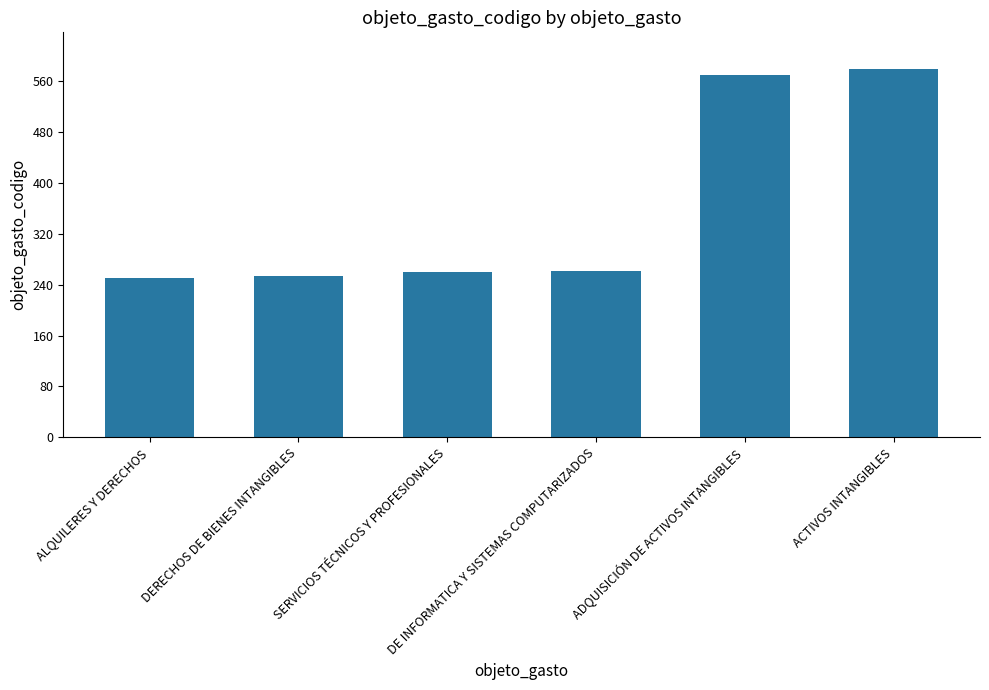

What is the minimum value shown in the chart?

250